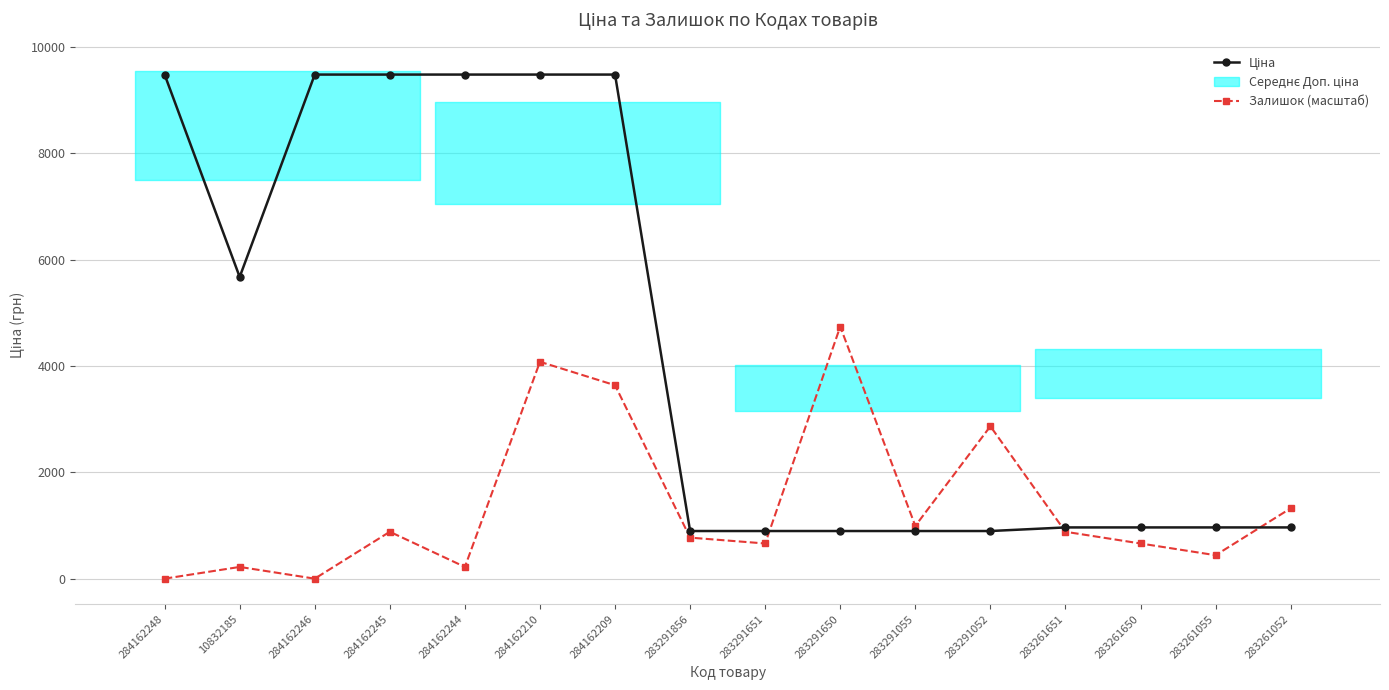

Is the value of Залишок (масштаб) at 10832185 greater than the value of Ціна at 284162244?

No